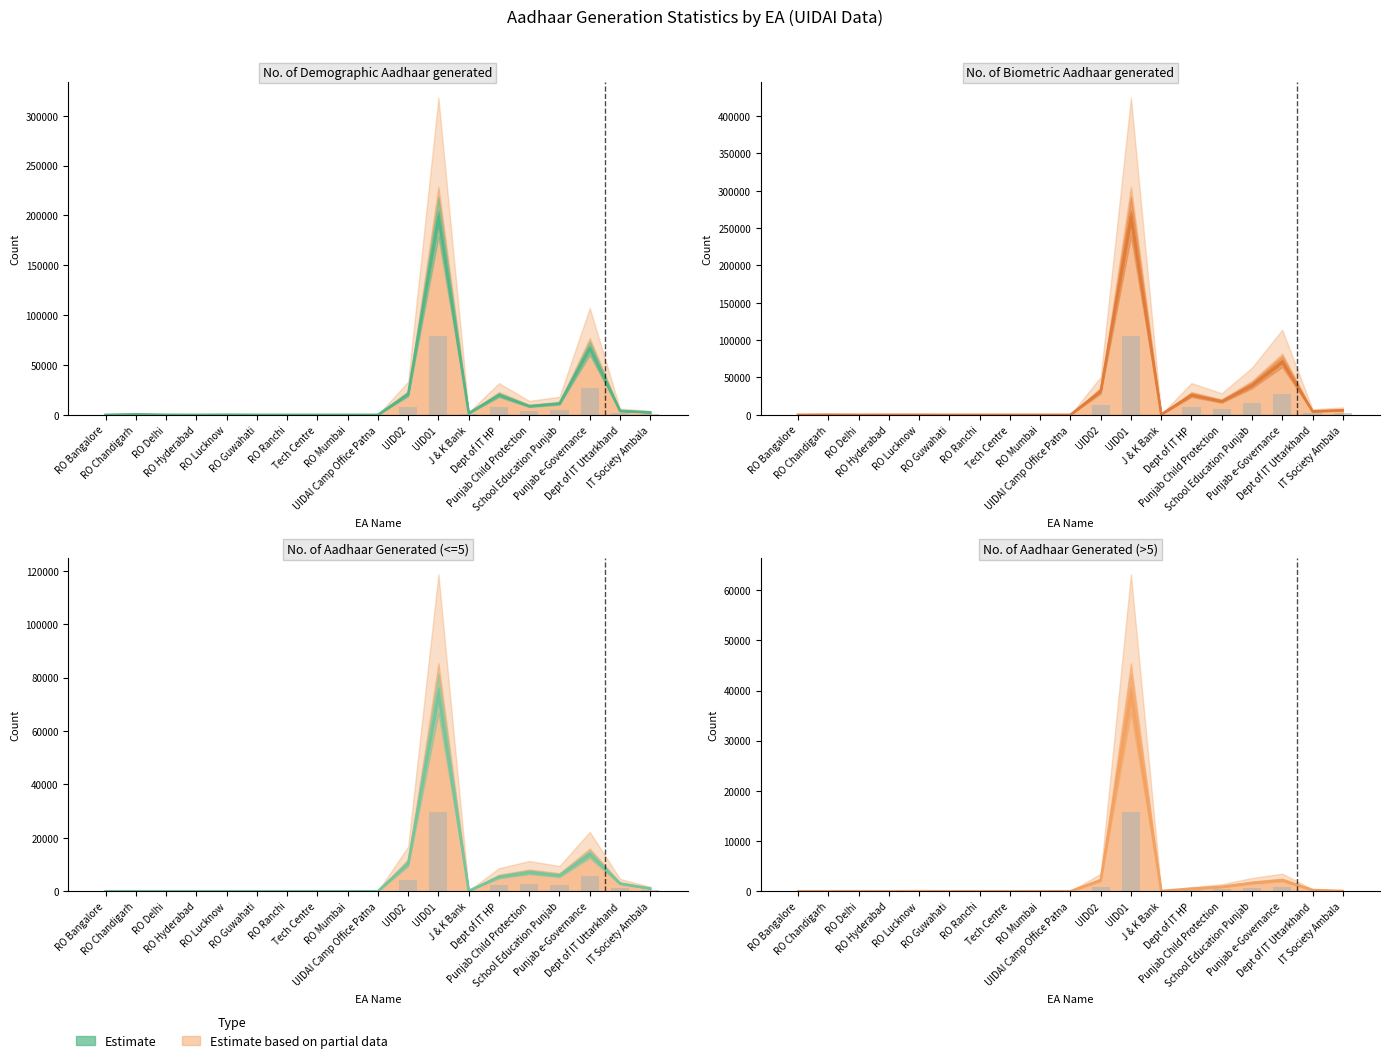

At which category is the sum across all series the highest?

UID01